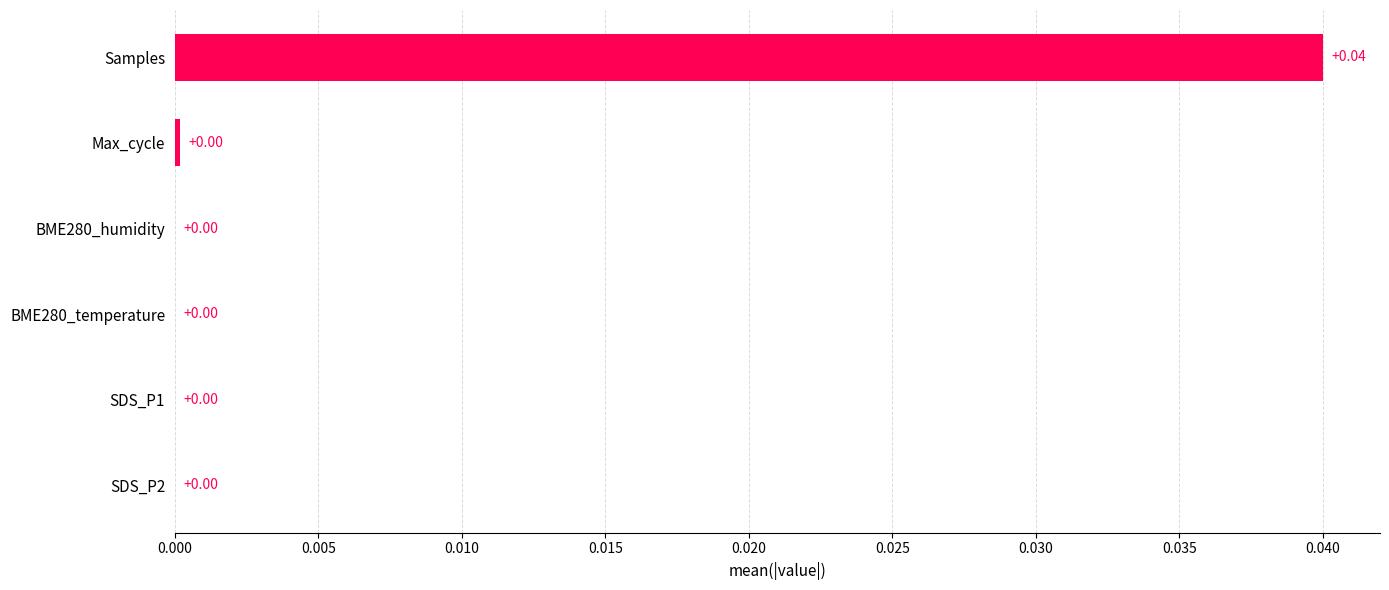

Which category has the highest value across all series?

Samples